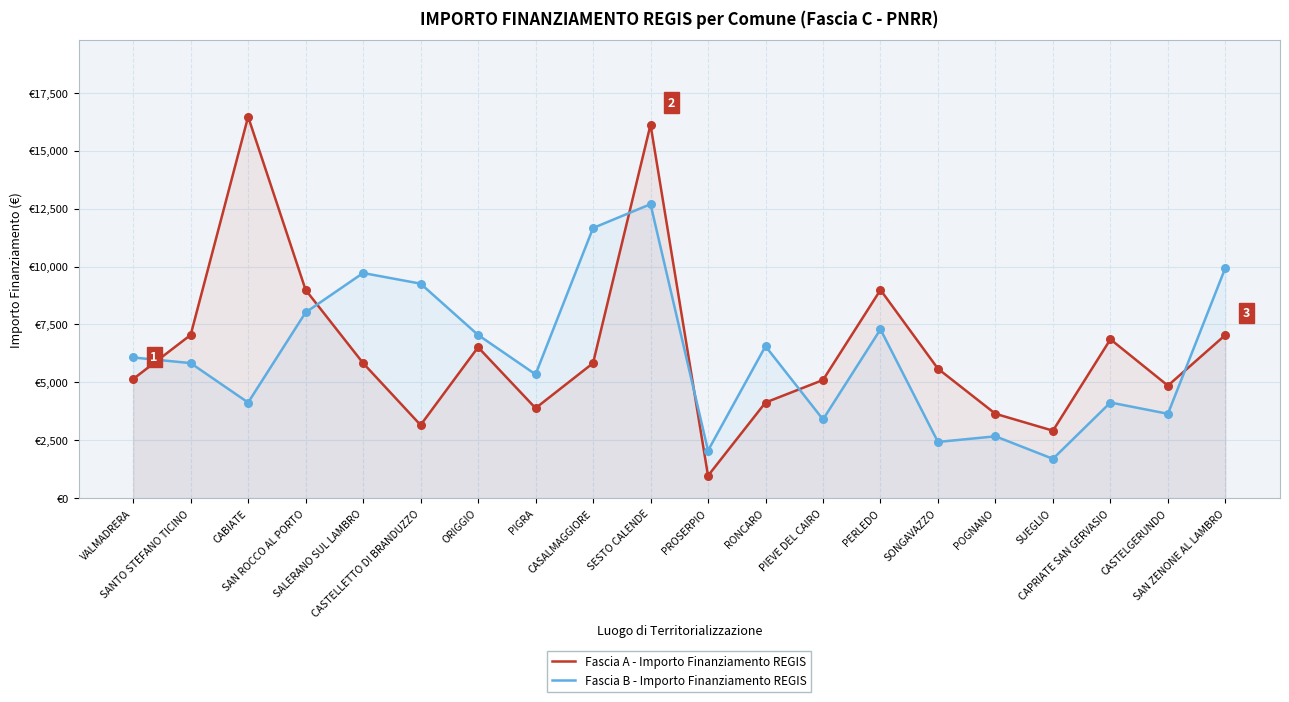

Which series has the largest total across all categories?

Fascia A - Importo Finanziamento REGIS